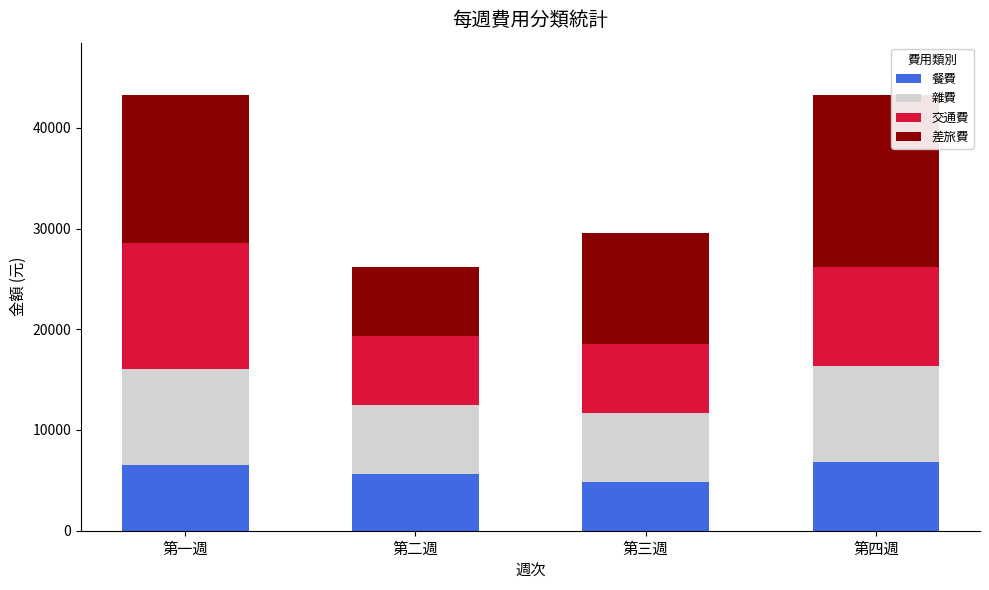

What is the difference between the maximum and minimum values in the 餐費 series?

1930